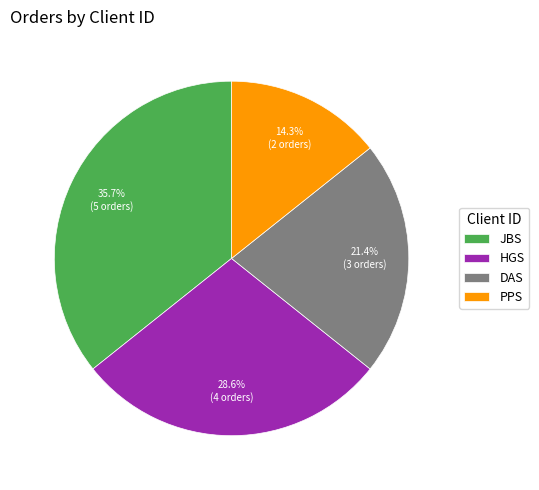

True or false: PPS accounts for 5% of the total.

False